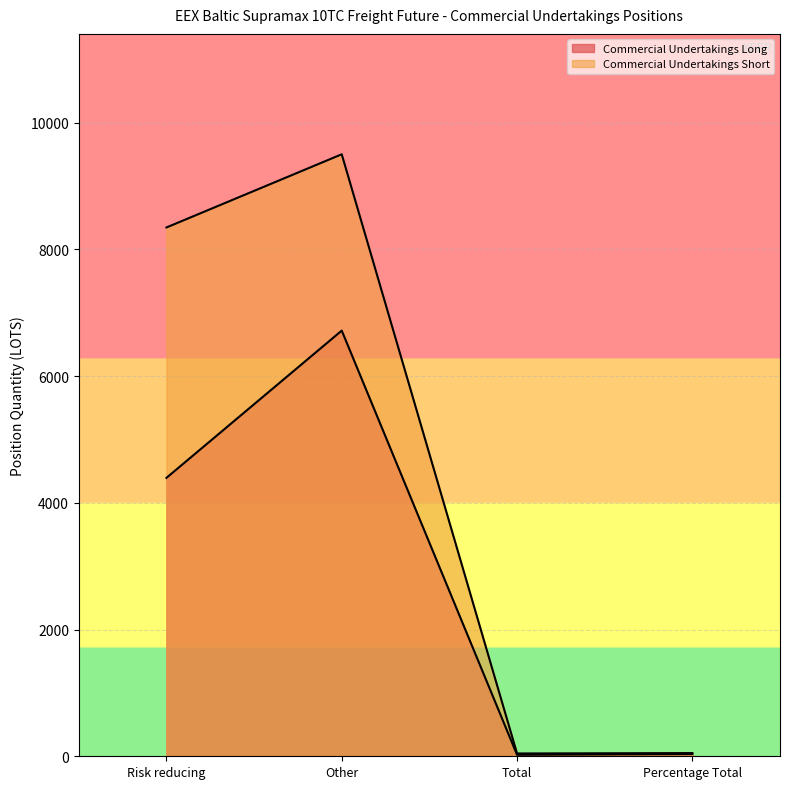

True or false: Commercial Undertakings Long has a value of 53.8 at Percentage Total.

False